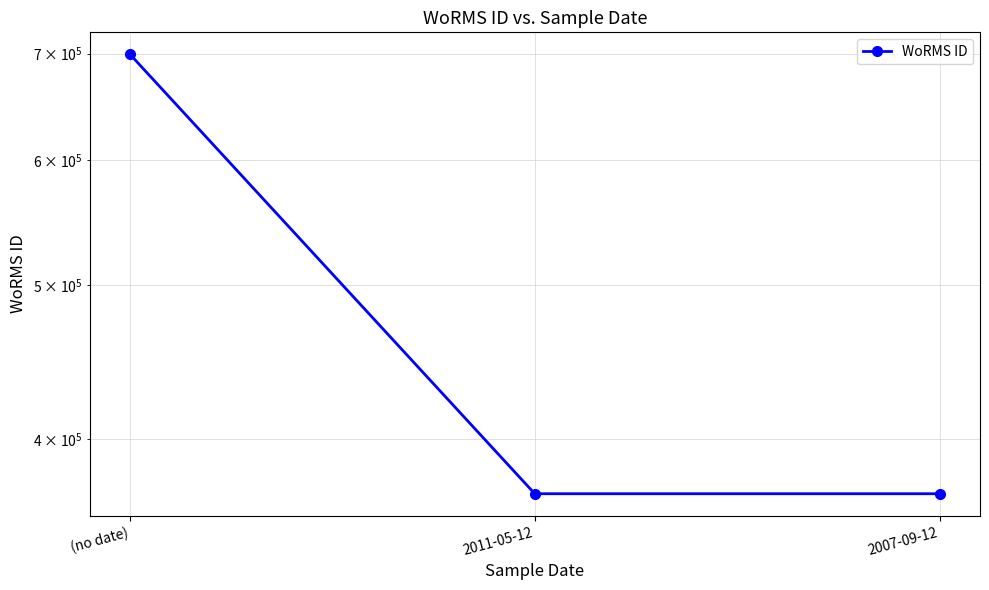

How many values exceed 369489?

1